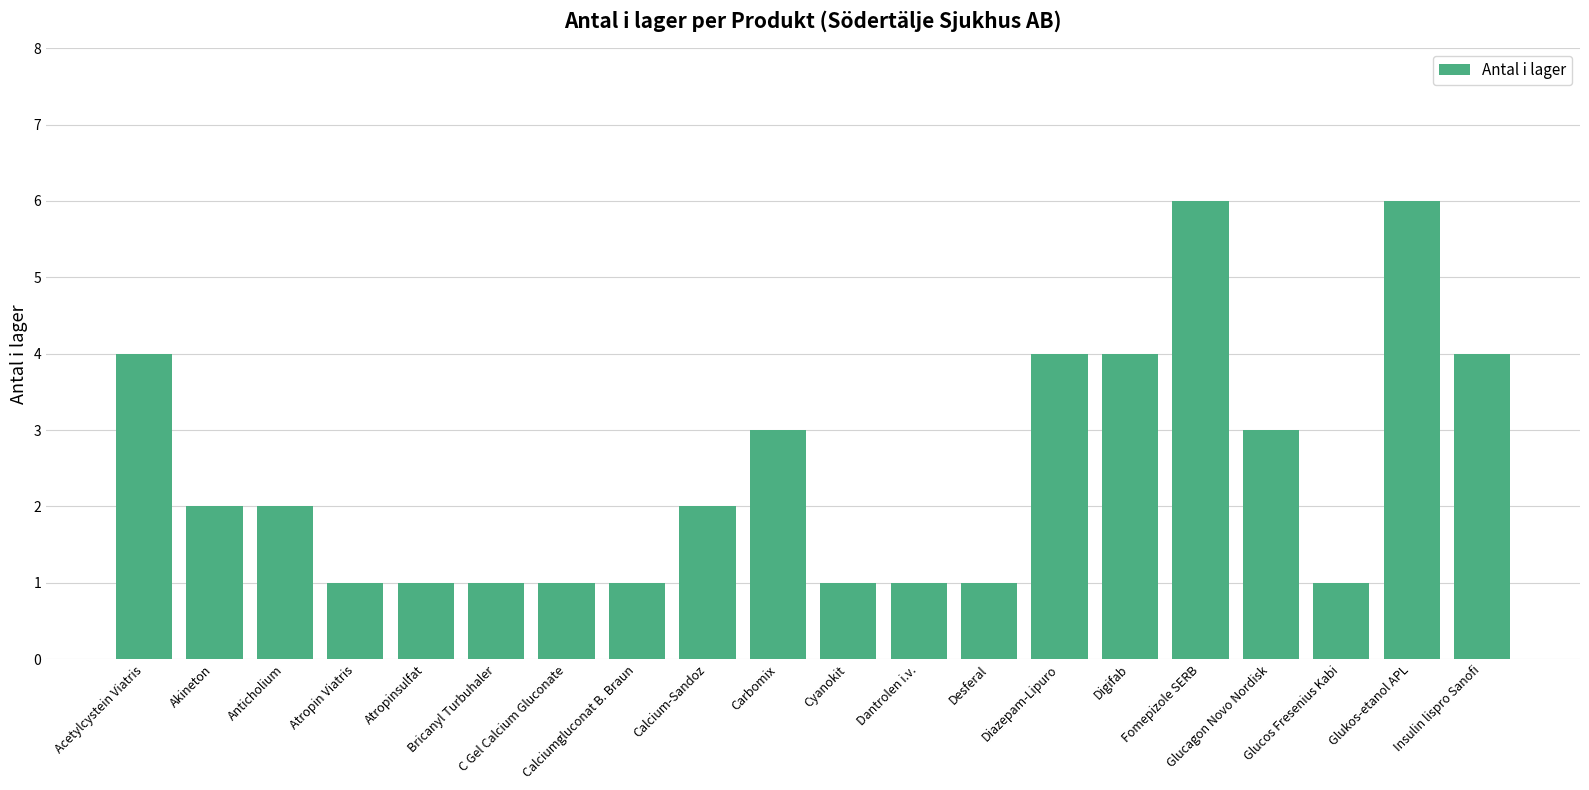

What is the sum of all values?

49